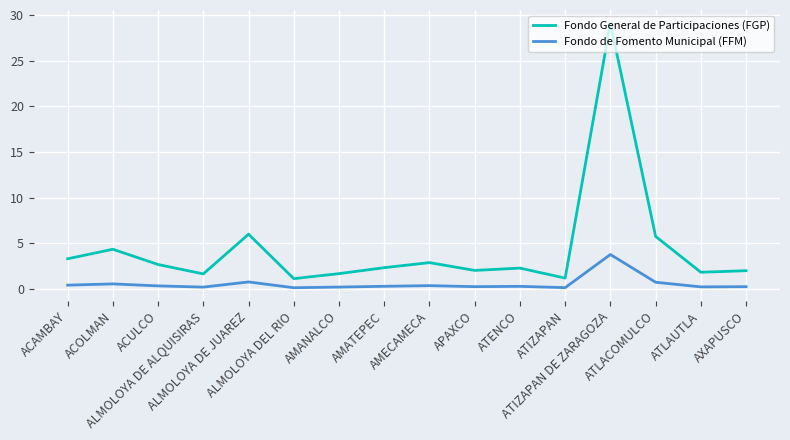

True or false: Fondo de Fomento Municipal (FFM) and Fondo General de Participaciones (FGP) cross at least once.

False